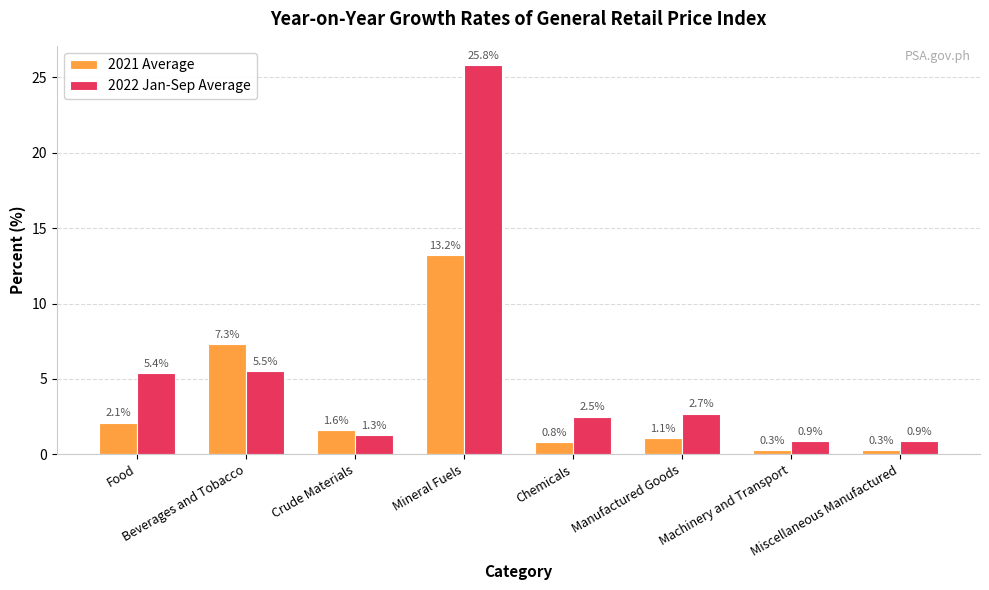

Which category has the highest value in the 2021 Average series?

Mineral Fuels